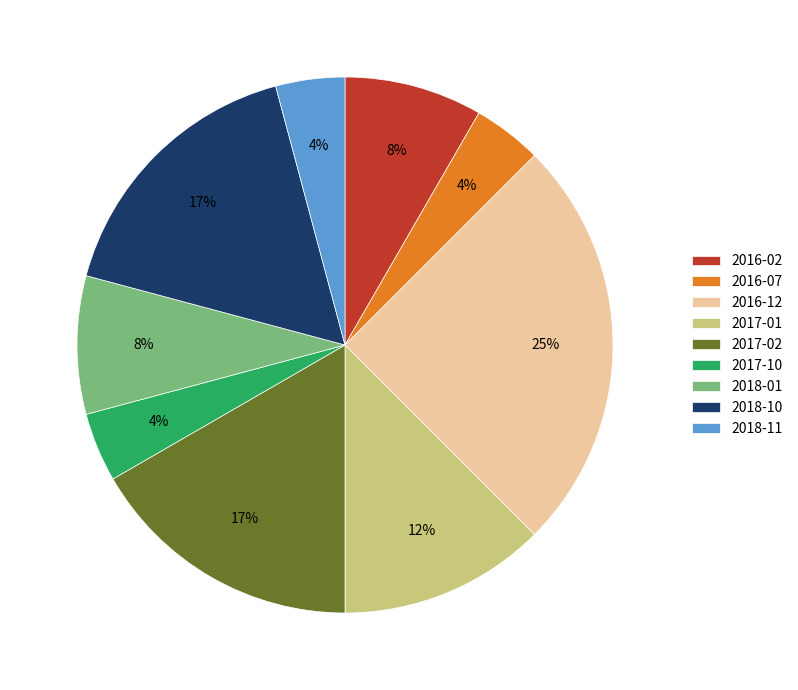

To the nearest percent, what percentage of the pie is 2017-02?

17%